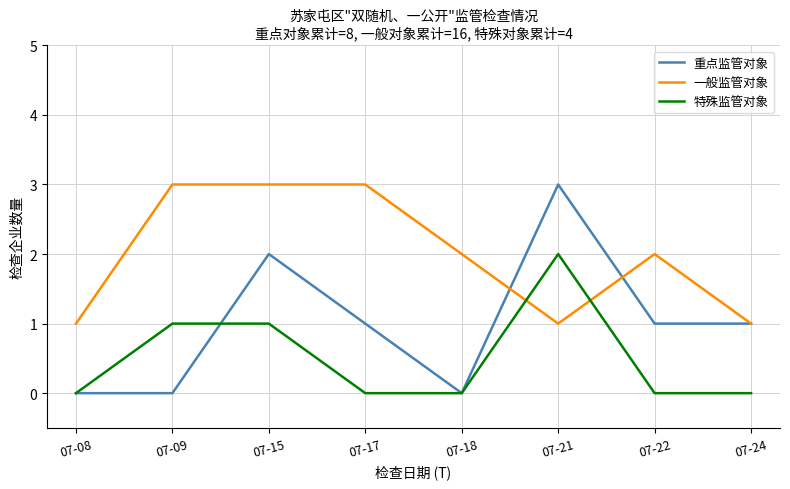

Reading right to left, list all the values displayed in this chart.

重点监管对象: 07-24=1	07-22=1	07-21=3	07-18=0	07-17=1	07-15=2	07-09=0	07-08=0
一般监管对象: 07-24=1	07-22=2	07-21=1	07-18=2	07-17=3	07-15=3	07-09=3	07-08=1
特殊监管对象: 07-24=0	07-22=0	07-21=2	07-18=0	07-17=0	07-15=1	07-09=1	07-08=0